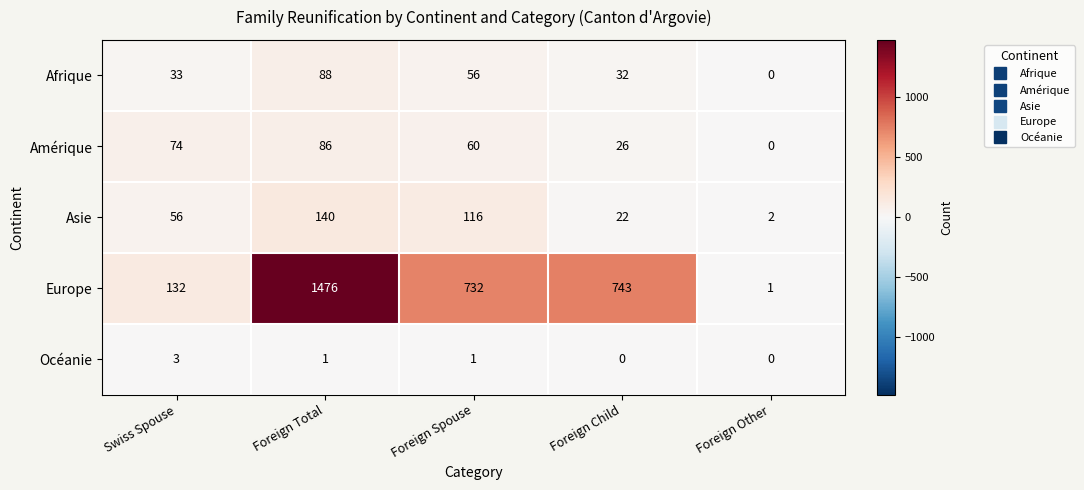

Reading right to left, transcribe all the data shown in this chart.

Afrique: Foreign Other=0	Foreign Child=32	Foreign Spouse=56	Foreign Total=88	Swiss Spouse=33
Amérique: Foreign Other=0	Foreign Child=26	Foreign Spouse=60	Foreign Total=86	Swiss Spouse=74
Asie: Foreign Other=2	Foreign Child=22	Foreign Spouse=116	Foreign Total=140	Swiss Spouse=56
Europe: Foreign Other=1	Foreign Child=743	Foreign Spouse=732	Foreign Total=1476	Swiss Spouse=132
Océanie: Foreign Other=0	Foreign Child=0	Foreign Spouse=1	Foreign Total=1	Swiss Spouse=3